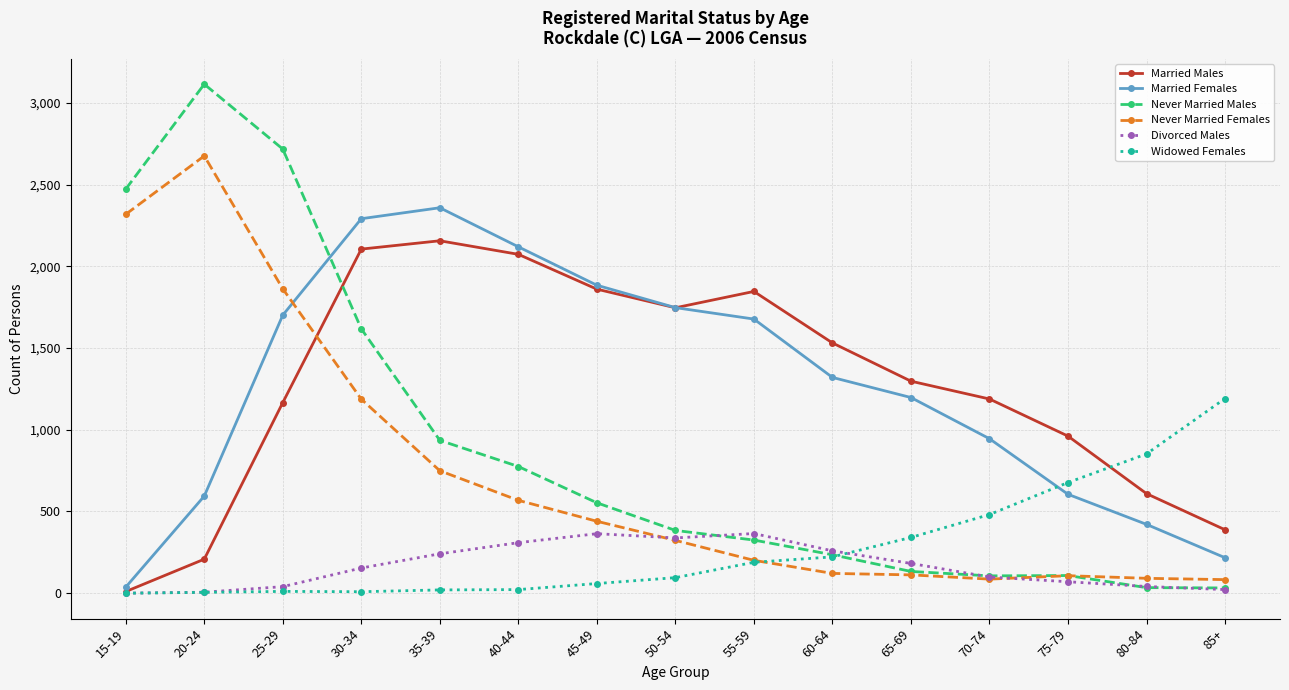

What is the label of the 9th point from the left?

55-59